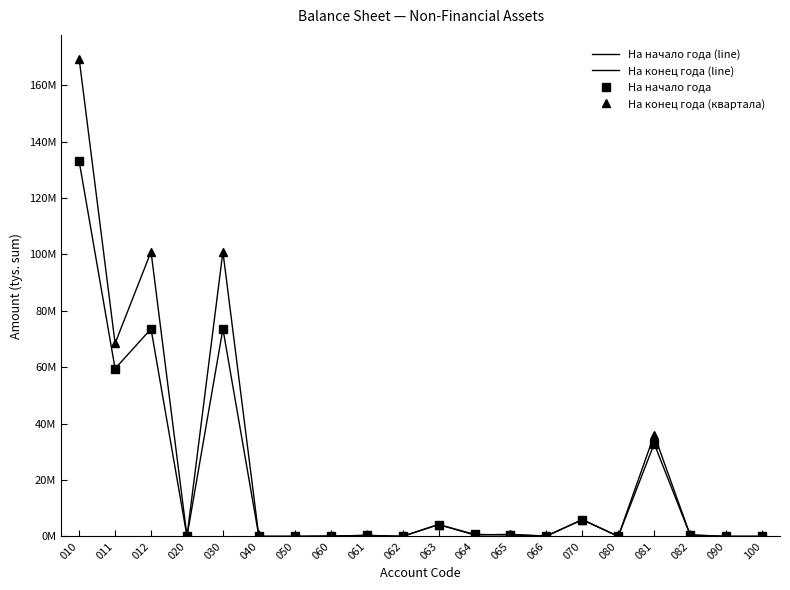

The На начало года (line) series shows 58333292.3 at 100. True or false?

False